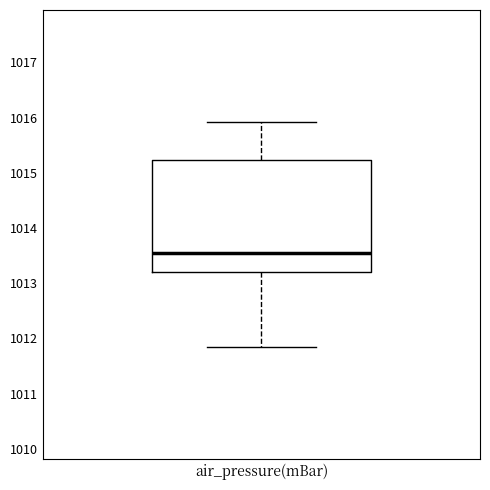

Read this box plot against the y-axis: the position of the median line, the range covered by the box, and the ends of both whiskers. The values are not printed on the chart, so give them approximately, as read against the axis.

median 1013.5, box 1013.2 to 1015.2, whiskers 1011.9 to 1015.9